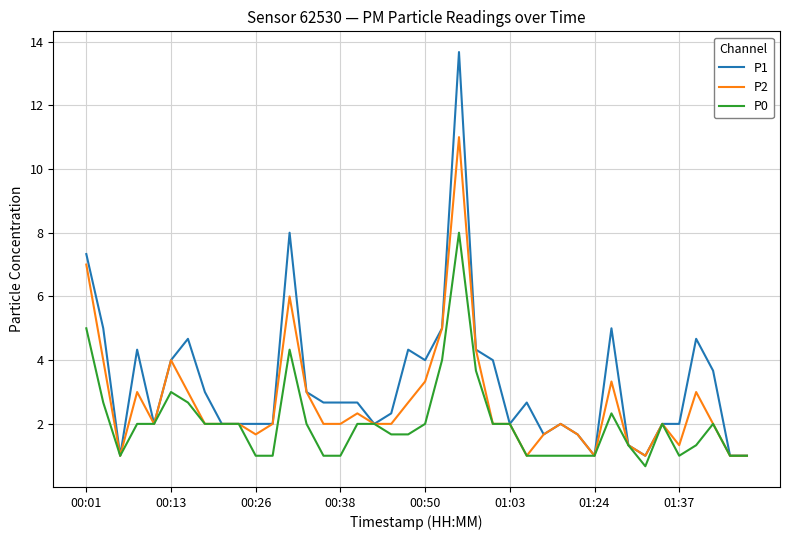

Which series has the largest total across all categories?

P1